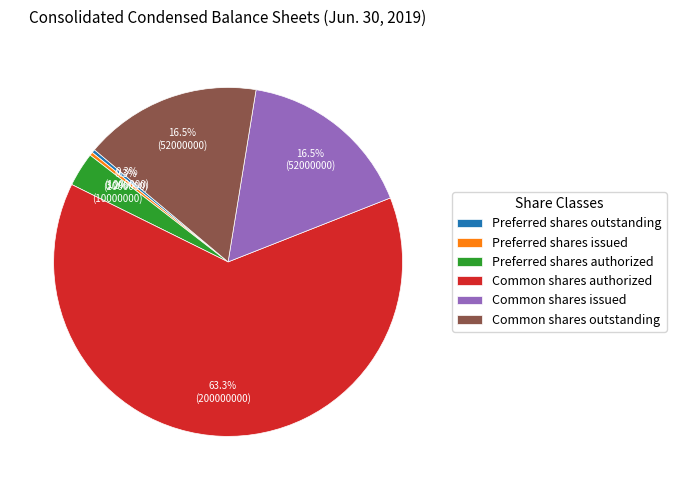

What is the largest slice in the pie chart?

Common shares authorized